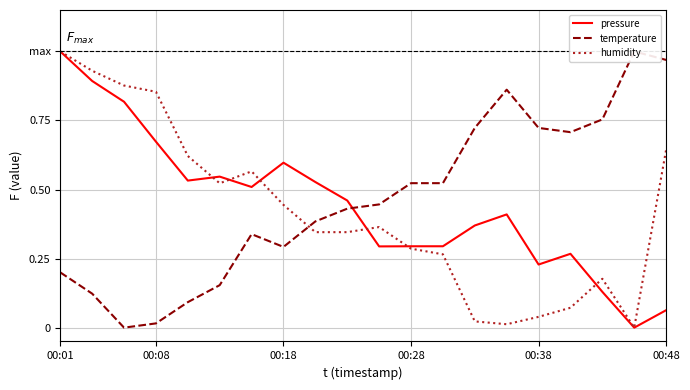

Is it true that pressure equals 0.3 at 00:08?

False